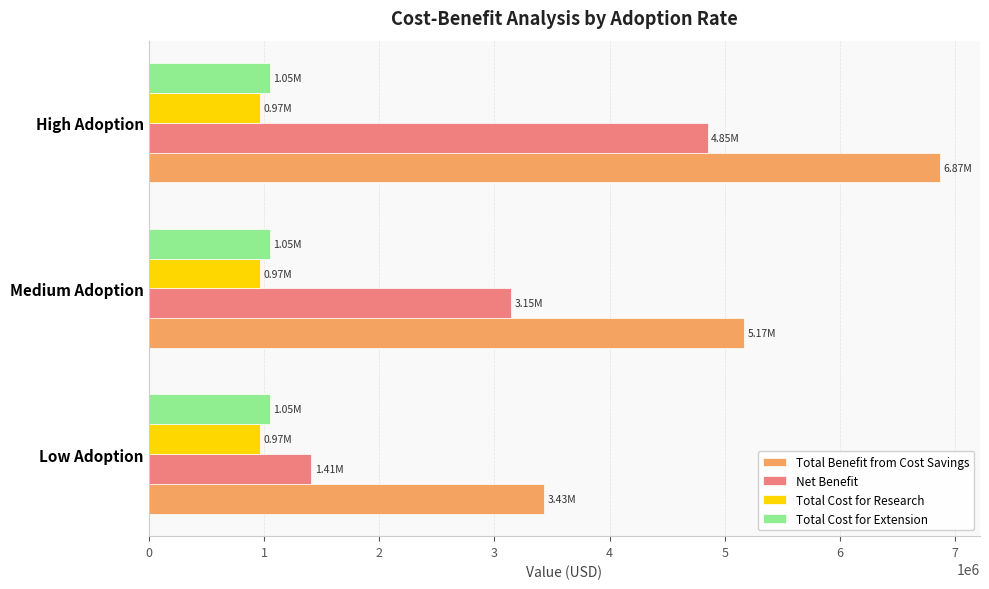

List the labels in order of Total Benefit from Cost Savings value, largest first.

High Adoption, Medium Adoption, Low Adoption